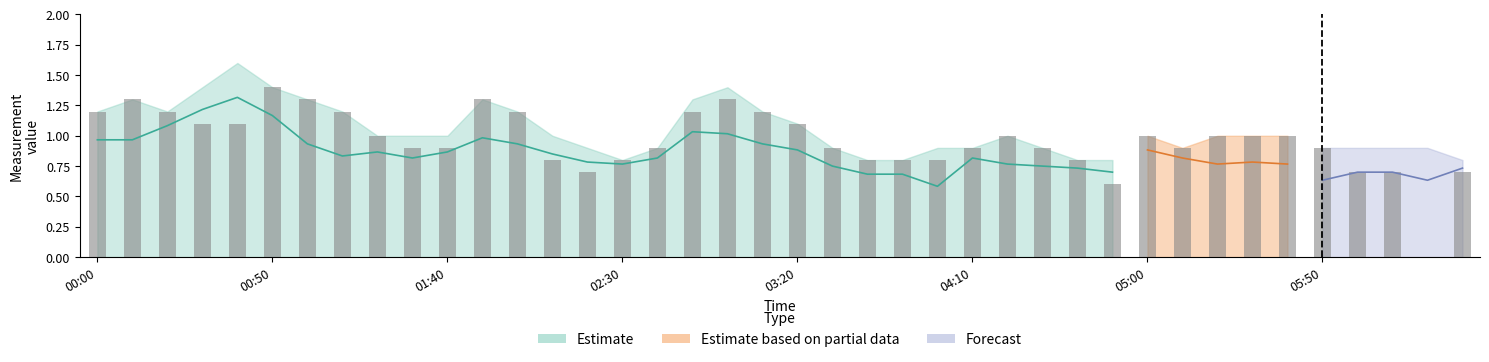

How many data points does each series have?

40